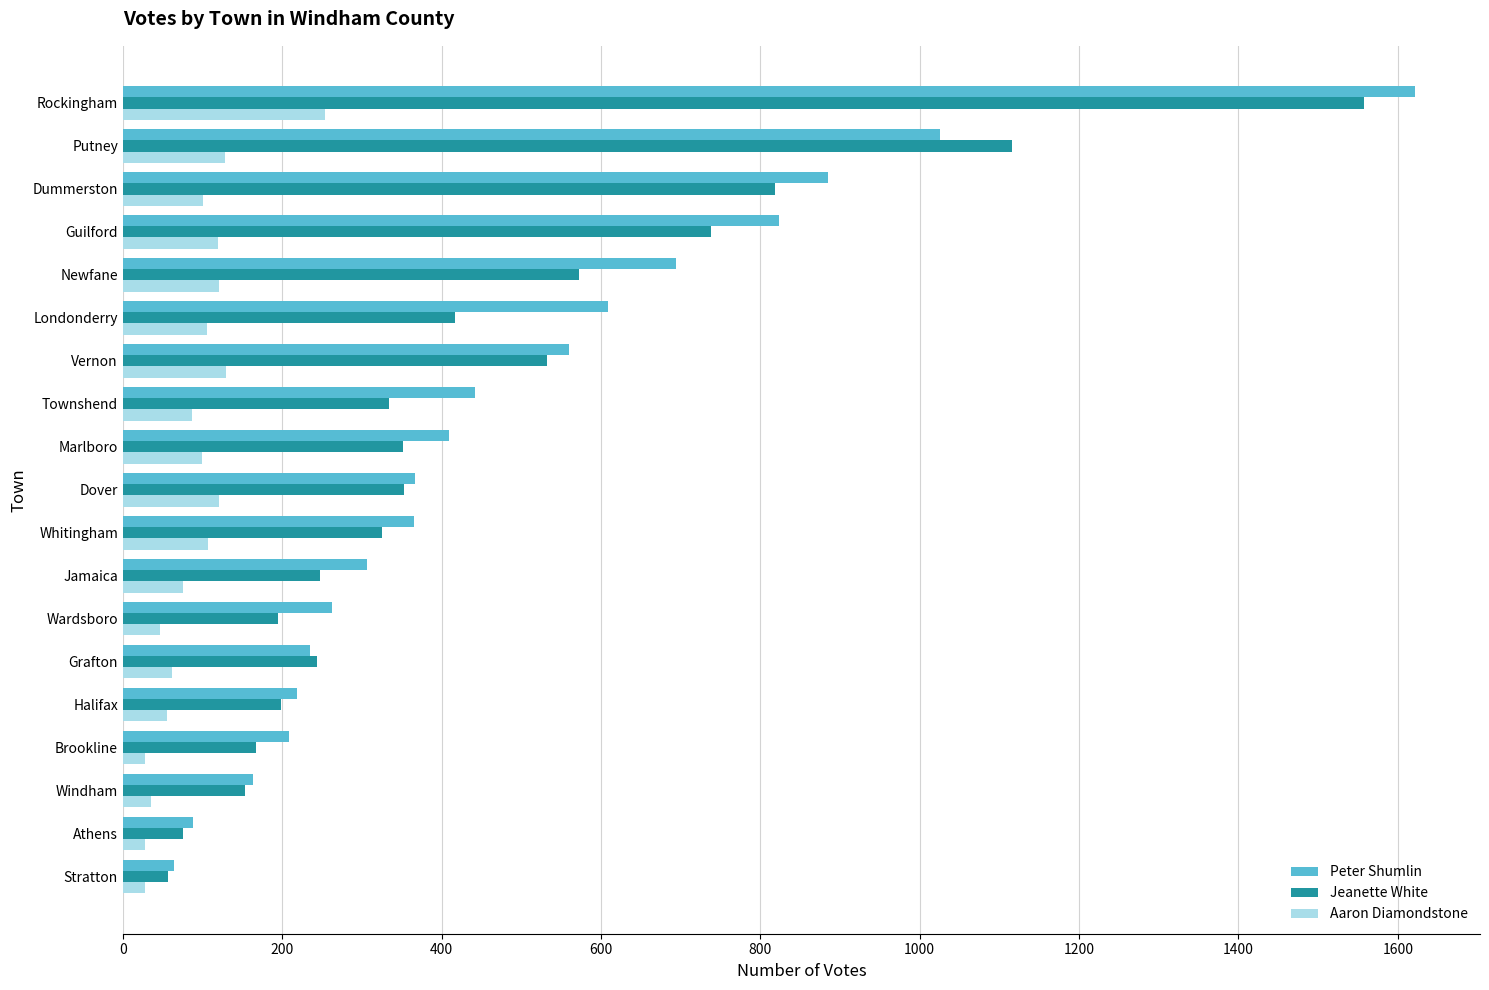

The Peter Shumlin series shows 88 at Athens. True or false?

True